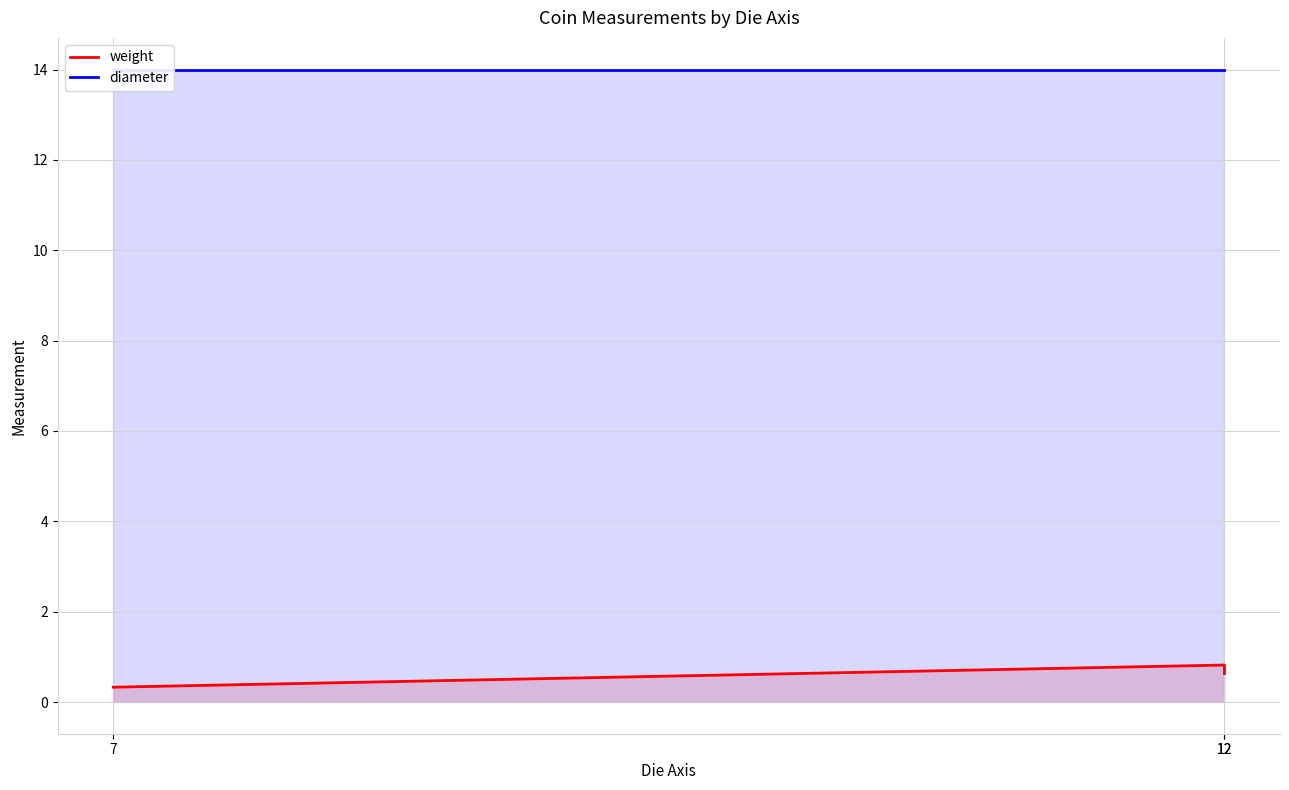

What is the value of the weight point at the 2nd from the left?

0.6